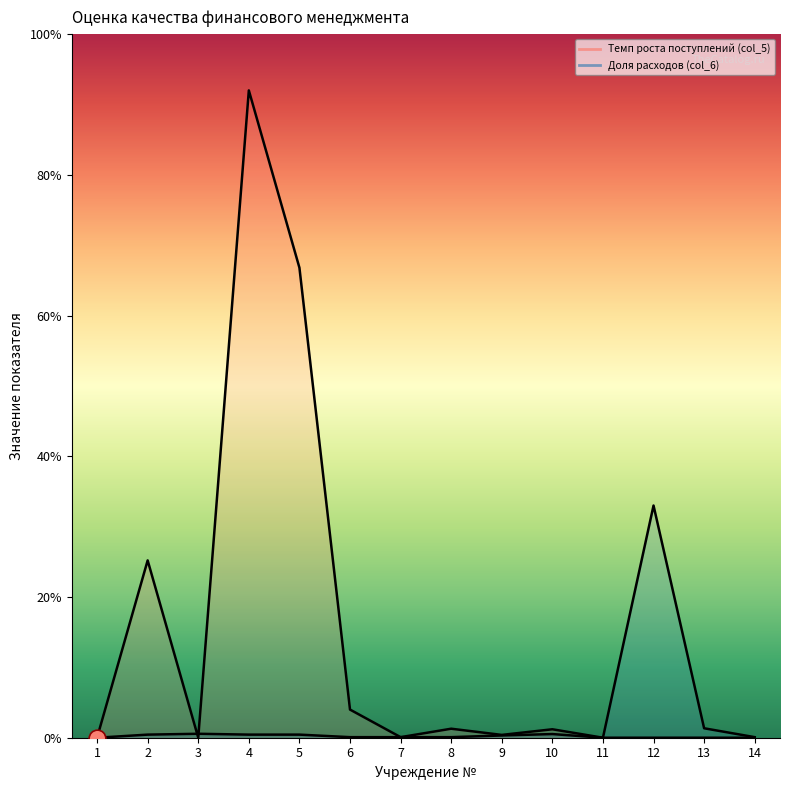

How many lines are shown in the chart?

2